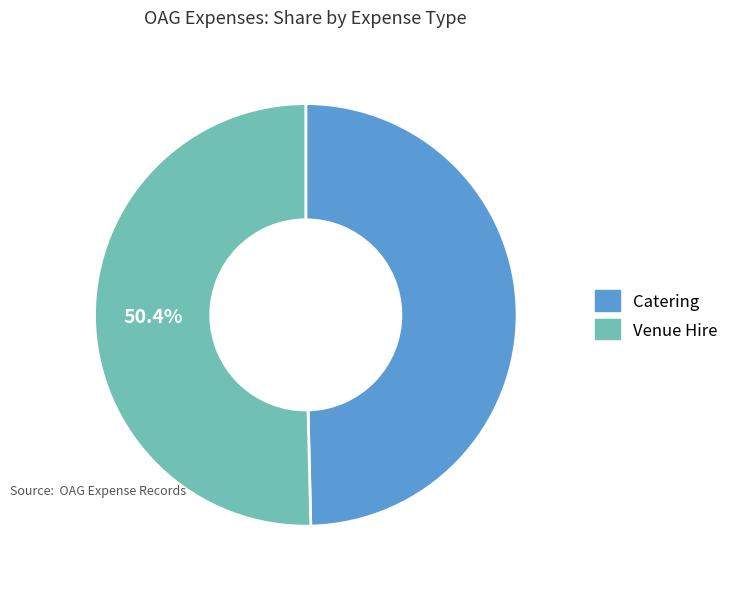

Is there a majority slice in this chart?

Yes